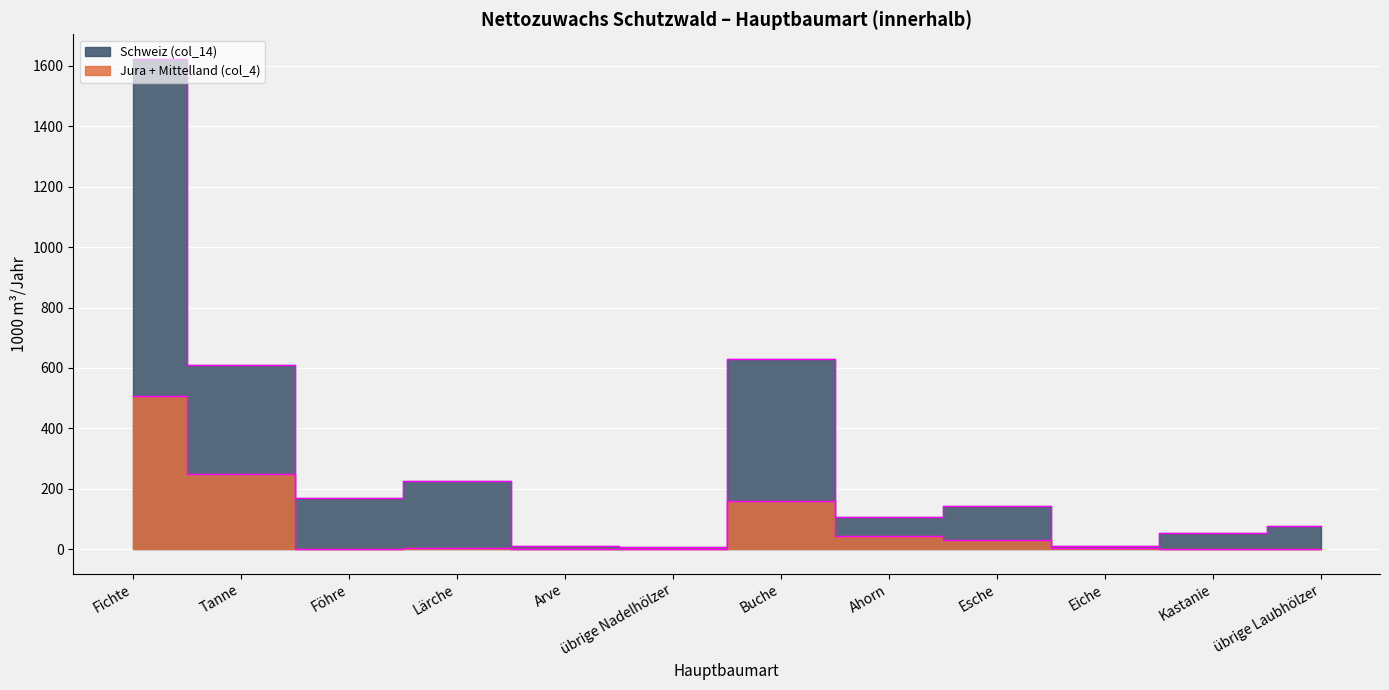

What is the label of the 8th point from the left?

Ahorn